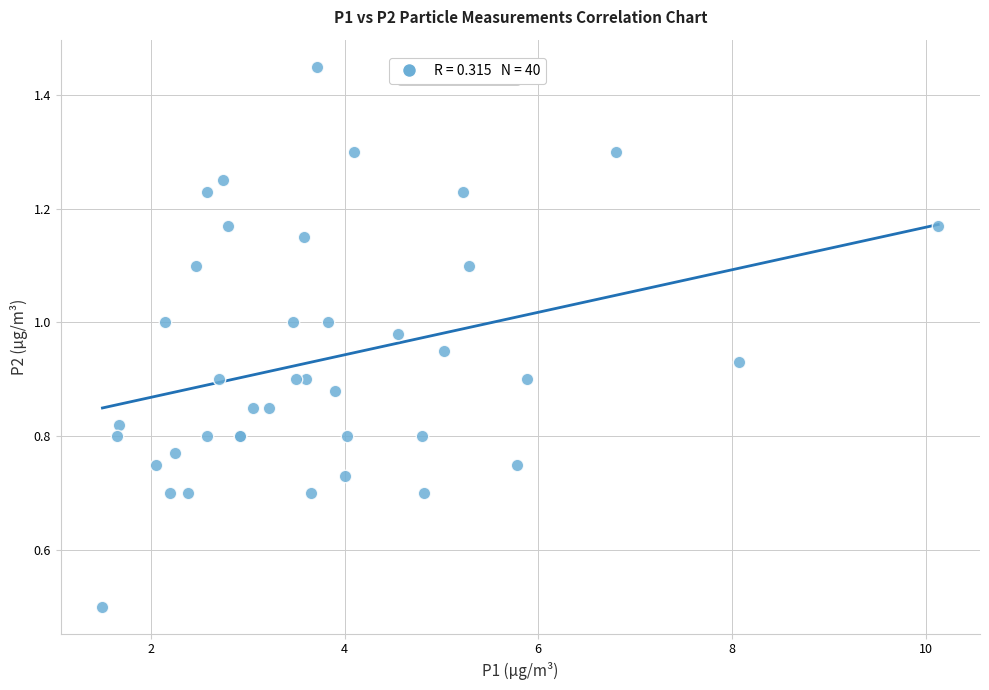

What Y value in the scatter plot is closest to 0?

0.5